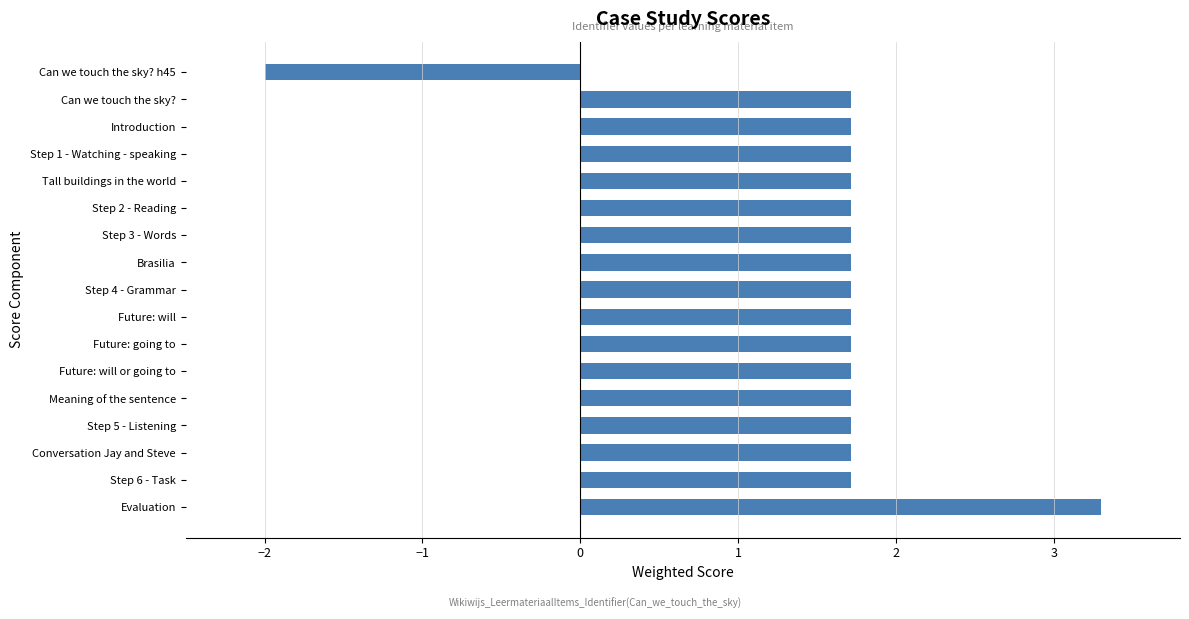

The value at Step 2 - Reading is 0.7. True or false?

False